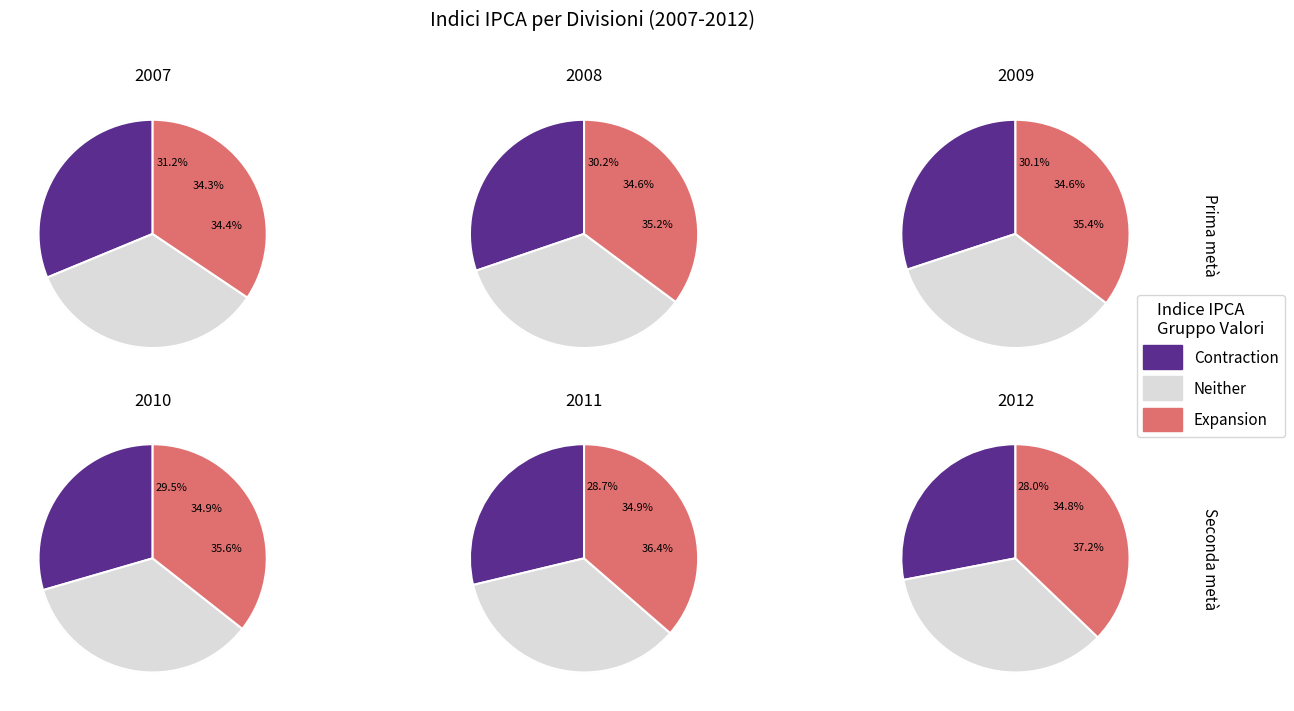

What is the spread (max minus min) of values at 1?

7.1